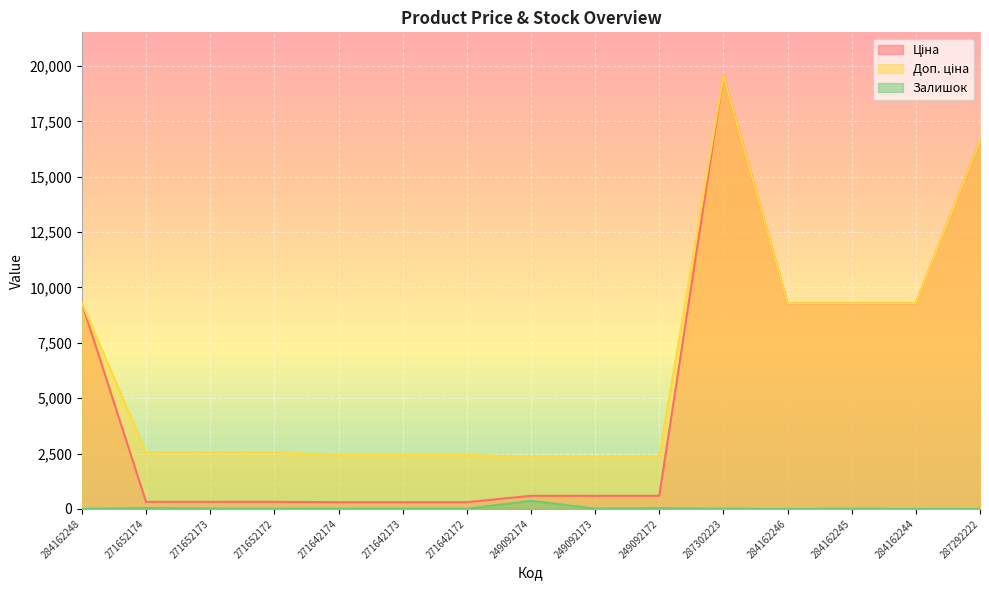

Where does the Ціна series first go above 591?

284162248